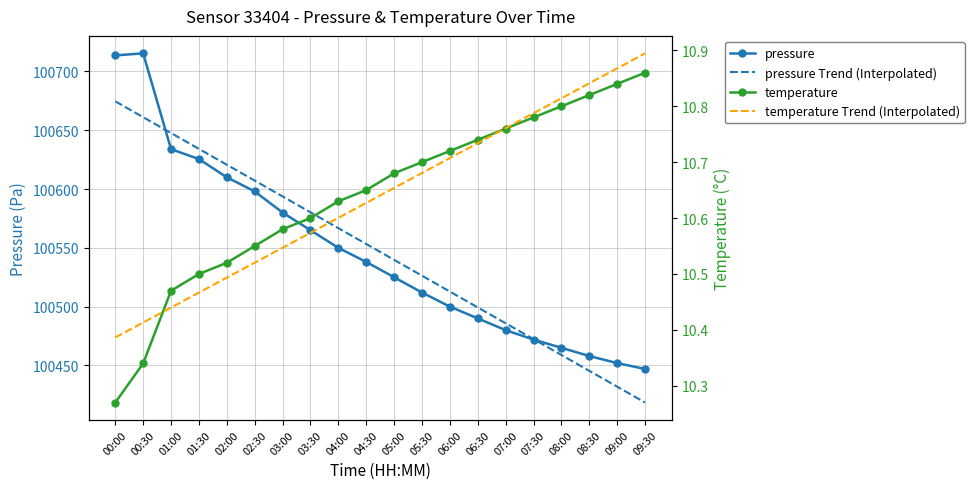

List the series in order of their peak value, lowest first.

temperature, temperature Trend (Interpolated), pressure Trend (Interpolated), pressure